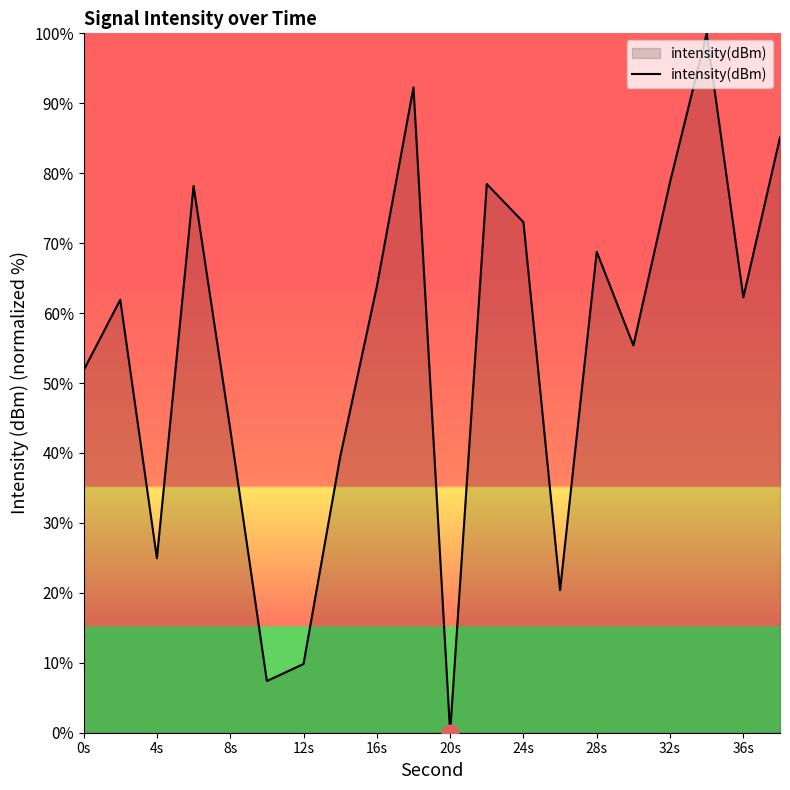

What is the difference between the maximum and minimum values?

100.0